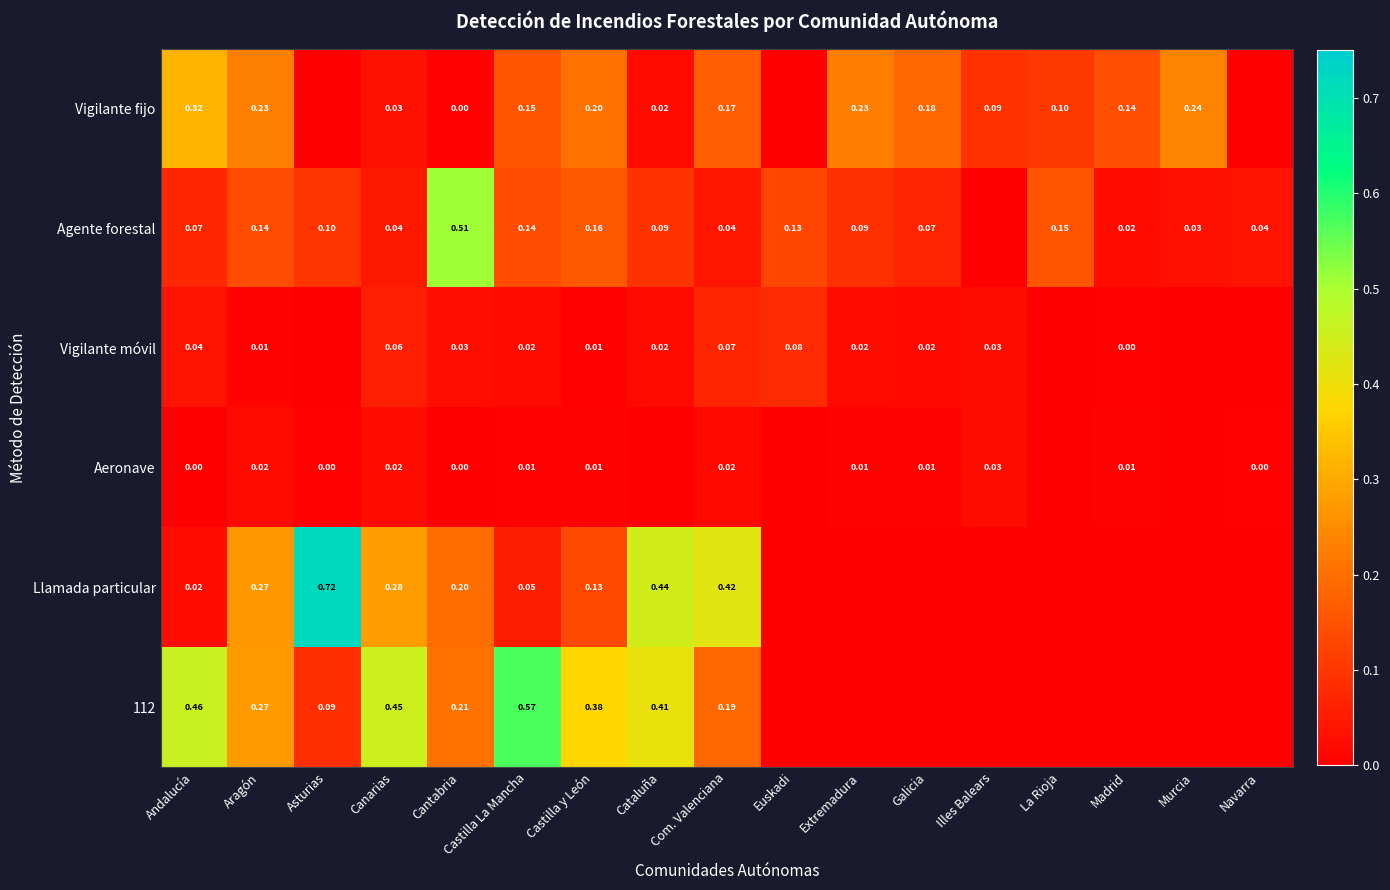

How many series are shown in this chart?

6